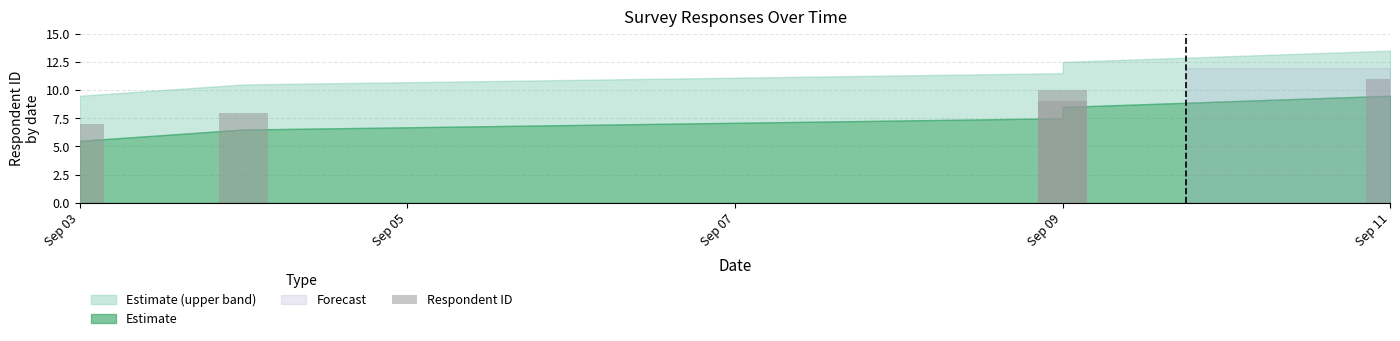

Does the chart contain stacked bars?

No